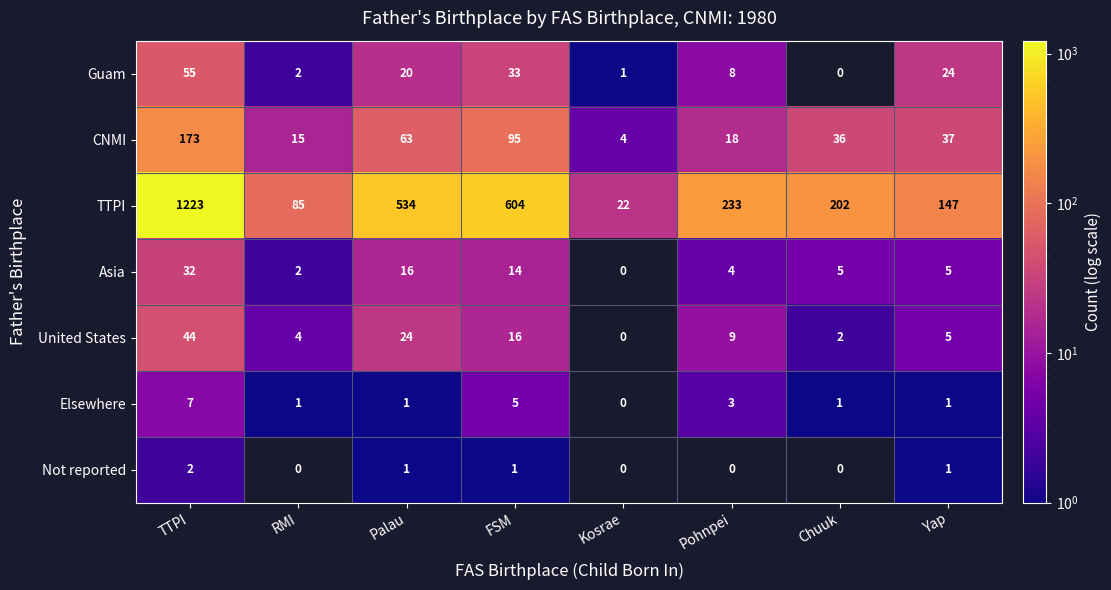

True or false: Asia has a value of 3 at RMI.

False